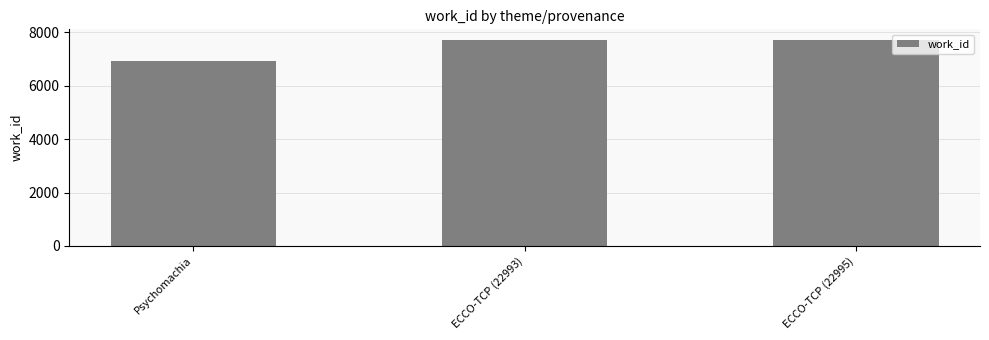

The chart shows a value of 7729 at ECCO-TCP (22995). True or false?

True